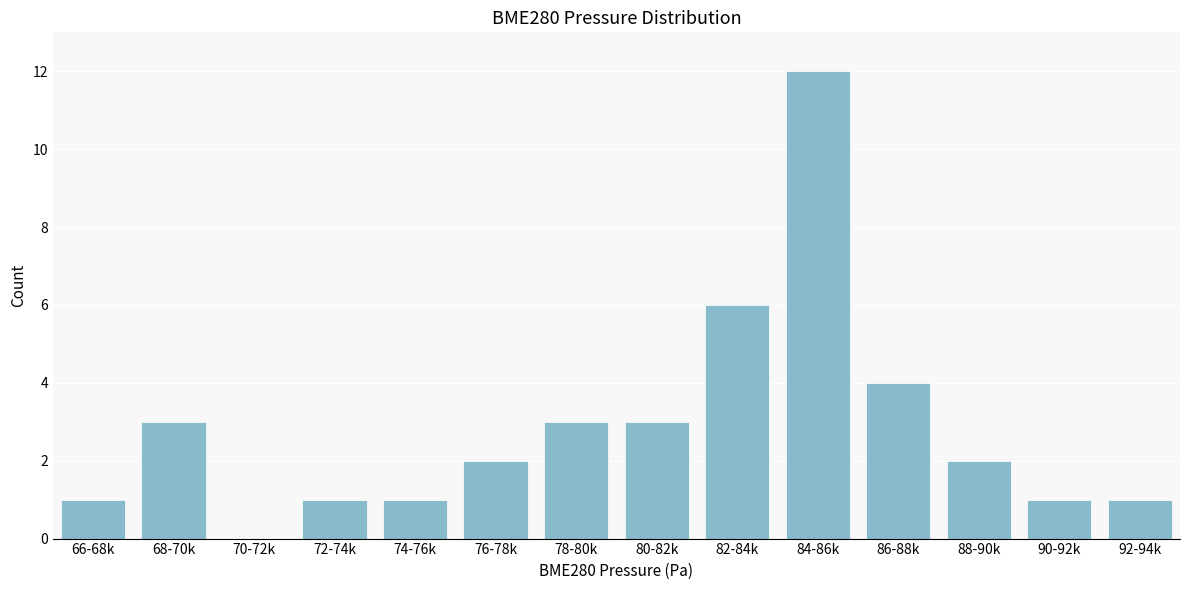

Reading left to right, list all the values displayed in this chart.

66-68k=1	68-70k=3	70-72k=0	72-74k=1	74-76k=1	76-78k=2	78-80k=3	80-82k=3	82-84k=6	84-86k=12	86-88k=4	88-90k=2	90-92k=1	92-94k=1